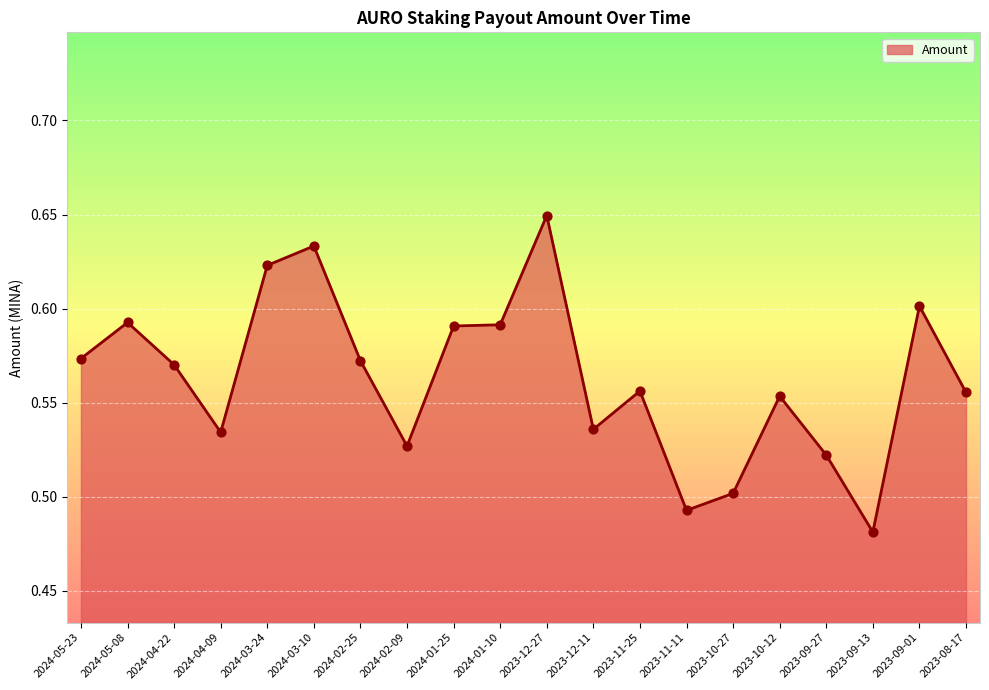

Between 2024-03-10 and 2023-11-25, which is larger?

2024-03-10